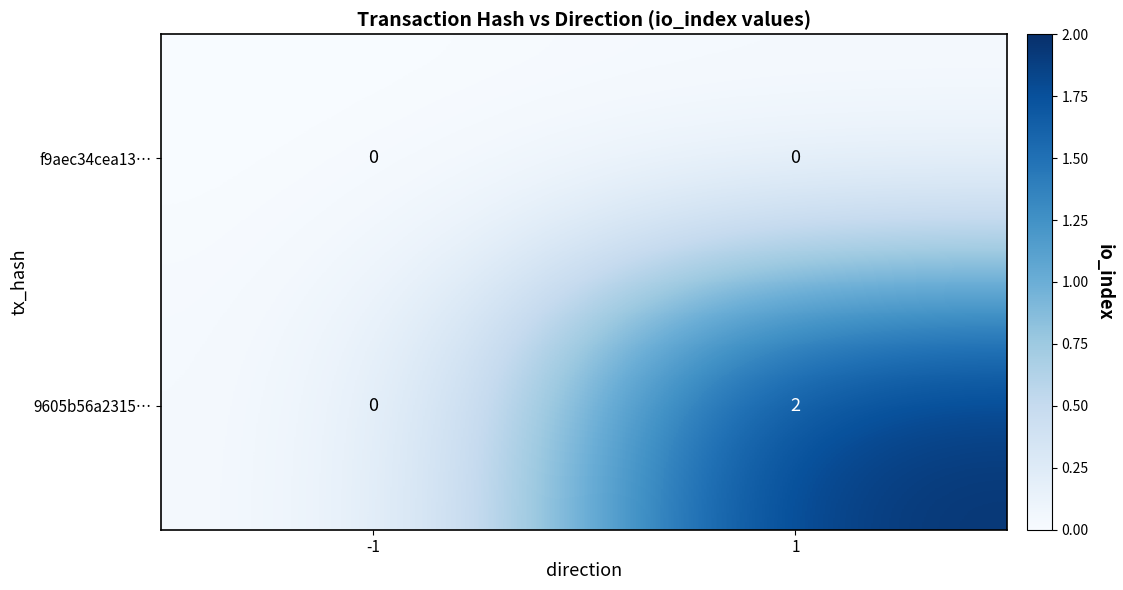

List the series in order of their overall mean, lowest first.

f9aec34cea13…, 9605b56a2315…